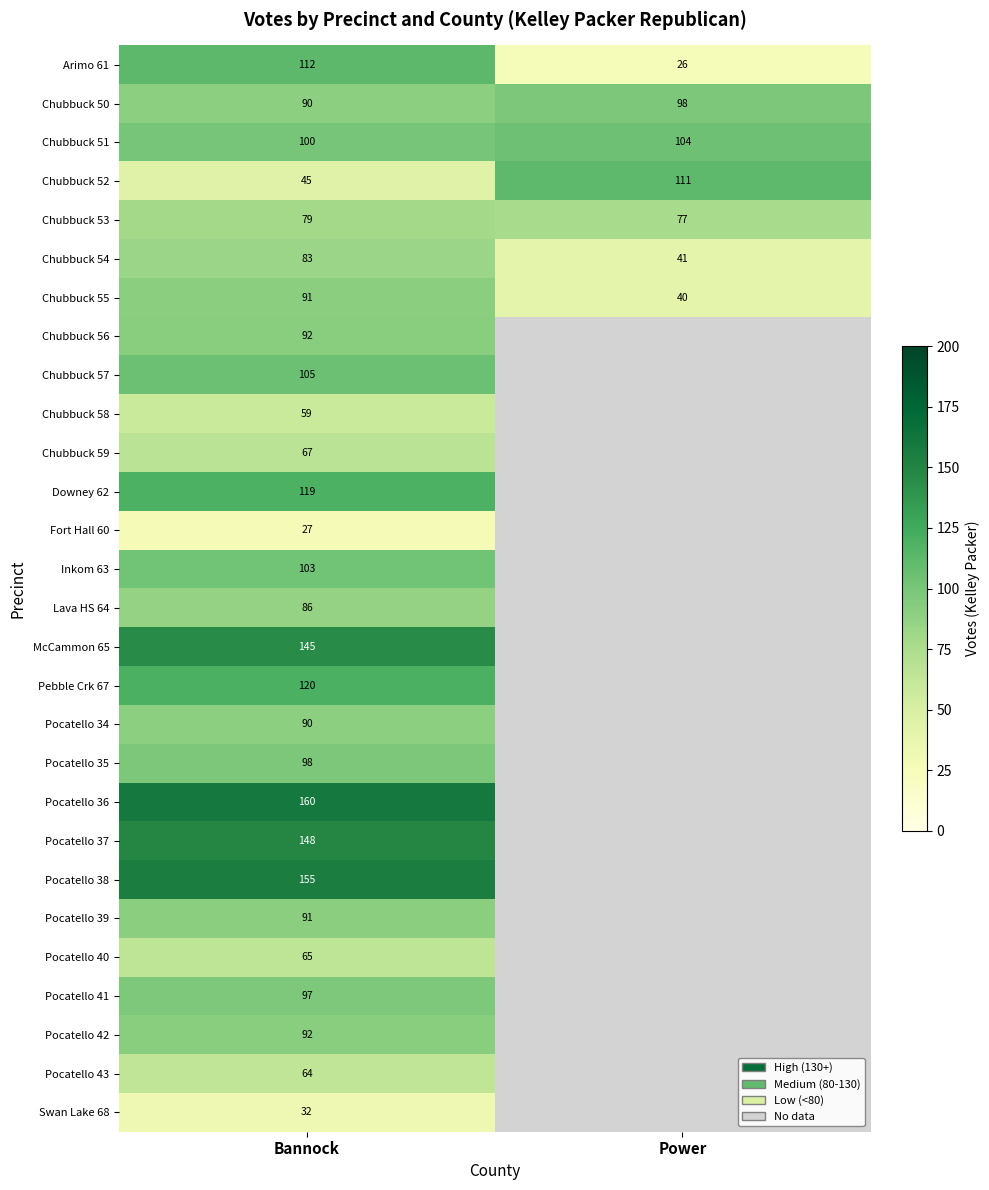

The Swan Lake 68 series shows 32 at Bannock. True or false?

True